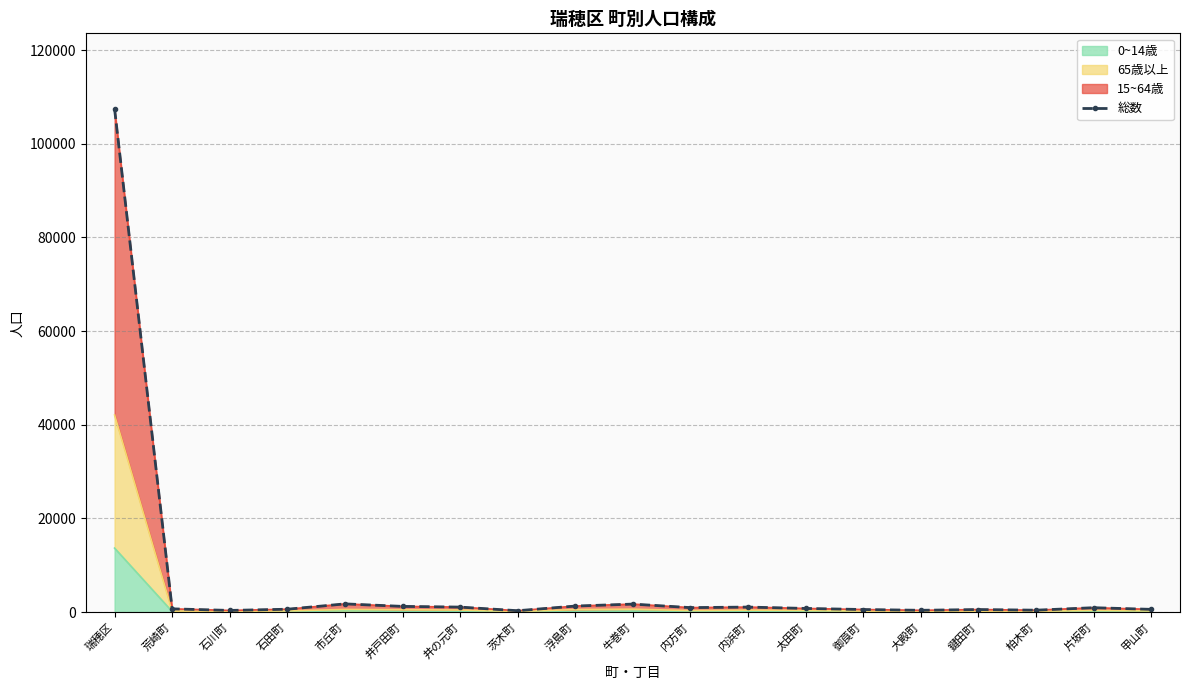

What is the minimum value shown in the chart?

289